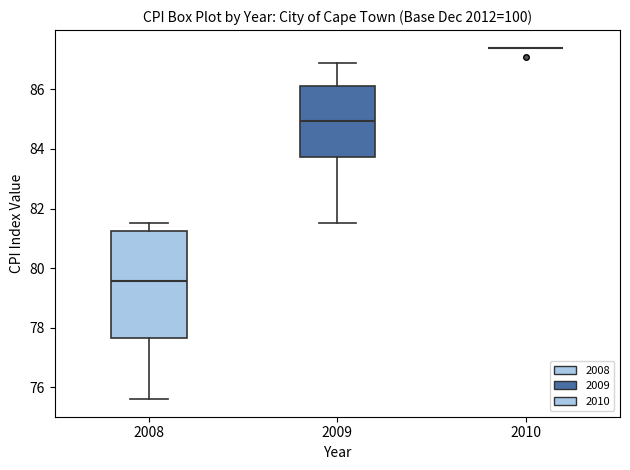

Where is the upper edge of the box at x = 2008 on the y-axis? The values are not printed on the chart, so give them approximately, as read against the axis.

81.2